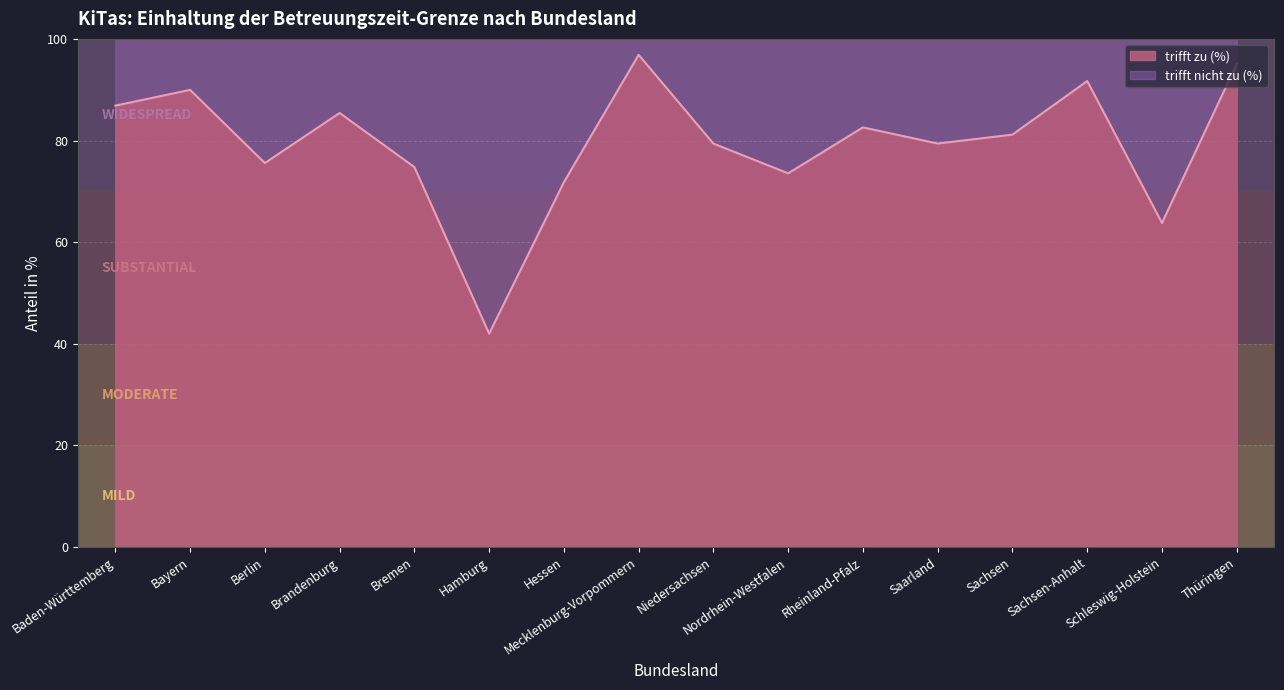

Which category has the highest value across all series?

Mecklenburg-Vorpommern